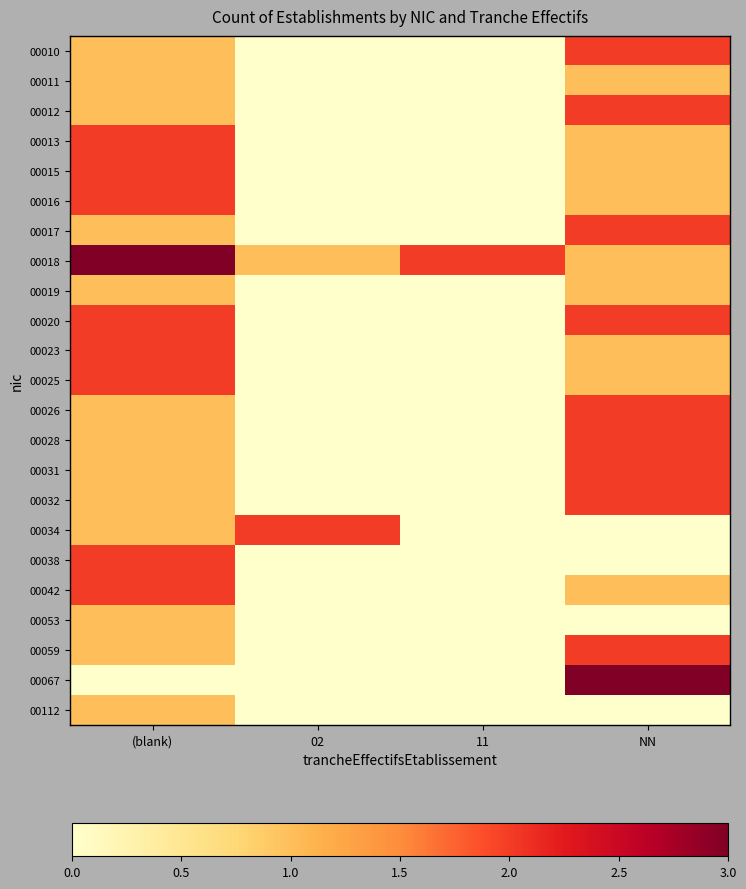

At which category is the sum across all series the highest?

(blank)